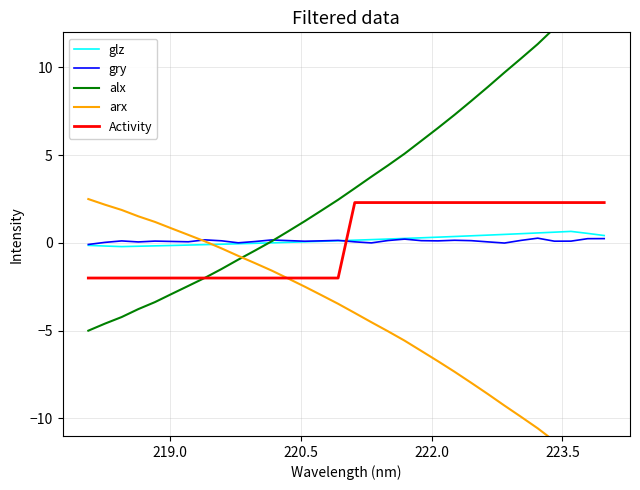

True or false: arx and Activity intersect in this chart.

True